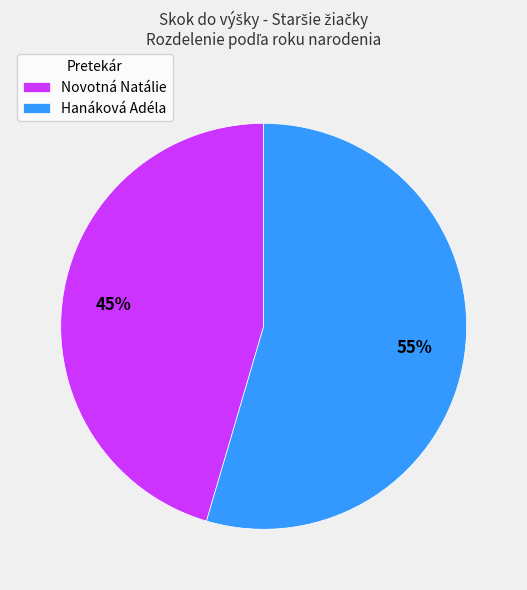

To the nearest percent, what is the average slice percentage?

50%